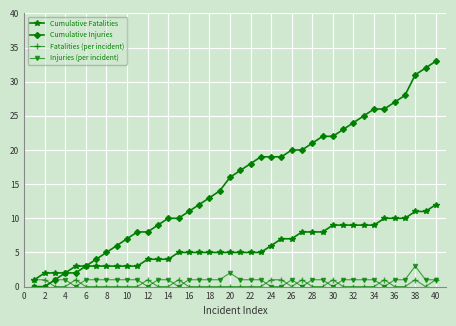

True or false: Fatalities (per incident) and Injuries (per incident) intersect in this chart.

True